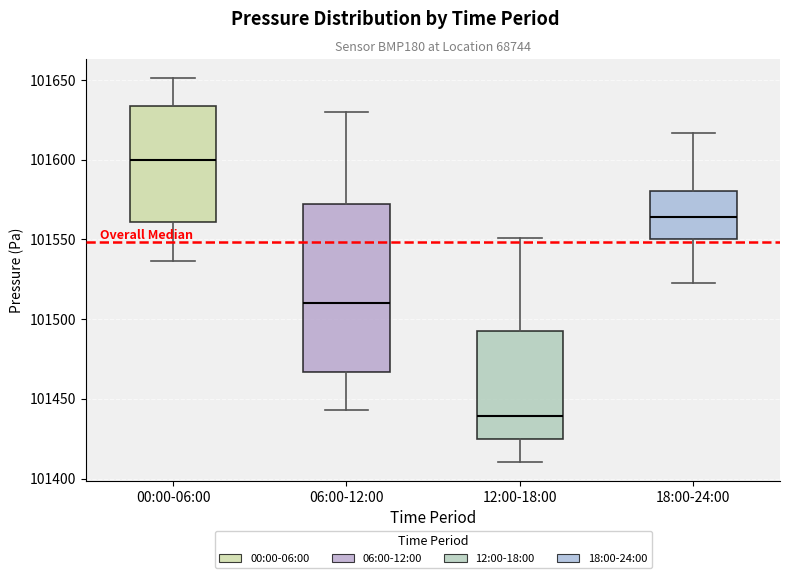

Comparing the boxes themselves (not the whiskers), which one is the tallest?

06:00-12:00